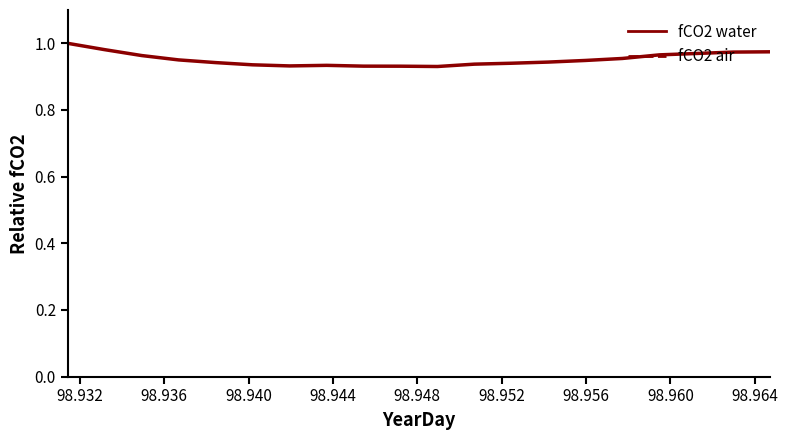

What is the minimum value shown in the chart?

0.9